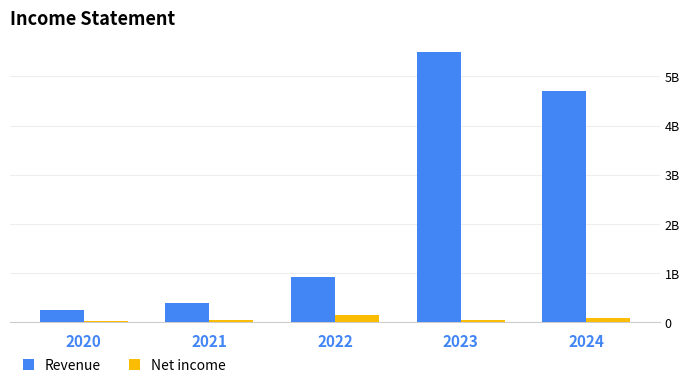

What are all the series names shown in the legend?

Revenue, Net income